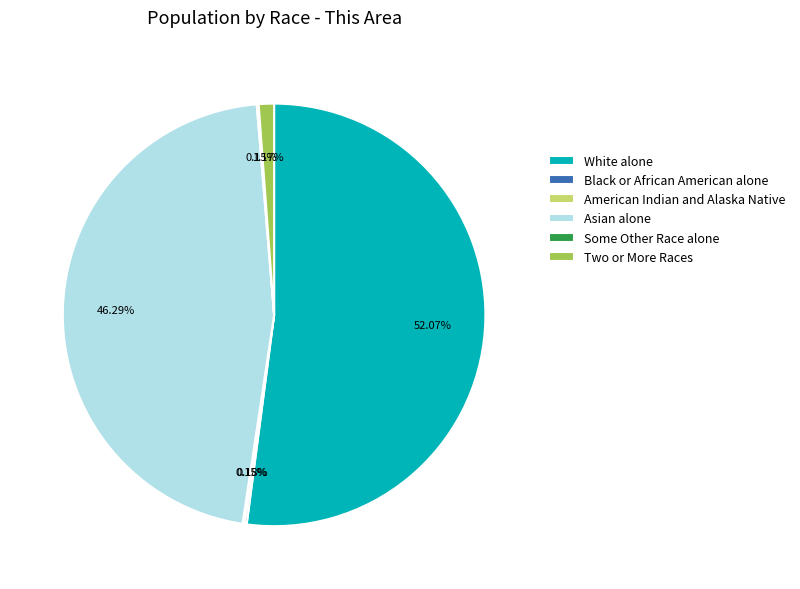

What percentage is NOT represented by Asian alone?

53.7%